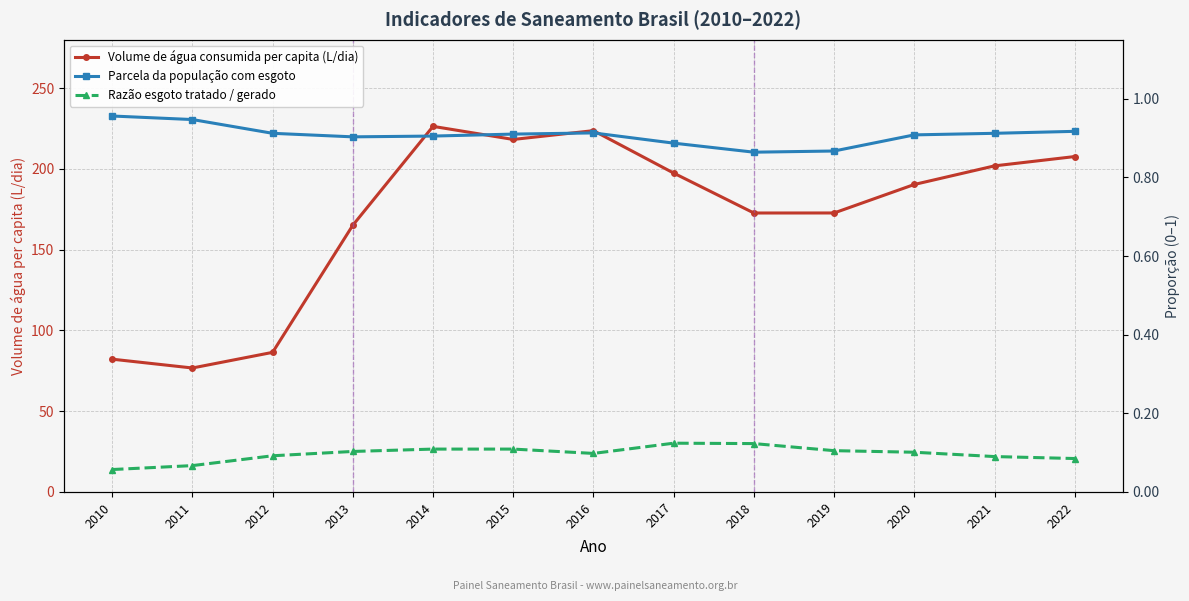

Reading right to left, what are all the values shown in this chart?

Volume de água consumida per capita (L/dia): 2022=207.7	2021=201.9	2020=190.4	2019=172.7	2018=172.7	2017=197.4	2016=223.7	2015=218.2	2014=226.3	2013=165.1	2012=86.4	2011=76.8	2010=82.2
Parcela da população com esgoto: 2022=0.9	2021=0.9	2020=0.9	2019=0.9	2018=0.9	2017=0.9	2016=0.9	2015=0.9	2014=0.9	2013=0.9	2012=0.9	2011=0.9	2010=1.0
Razão esgoto tratado / gerado: 2022=0.1	2021=0.1	2020=0.1	2019=0.1	2018=0.1	2017=0.1	2016=0.1	2015=0.1	2014=0.1	2013=0.1	2012=0.1	2011=0.1	2010=0.1